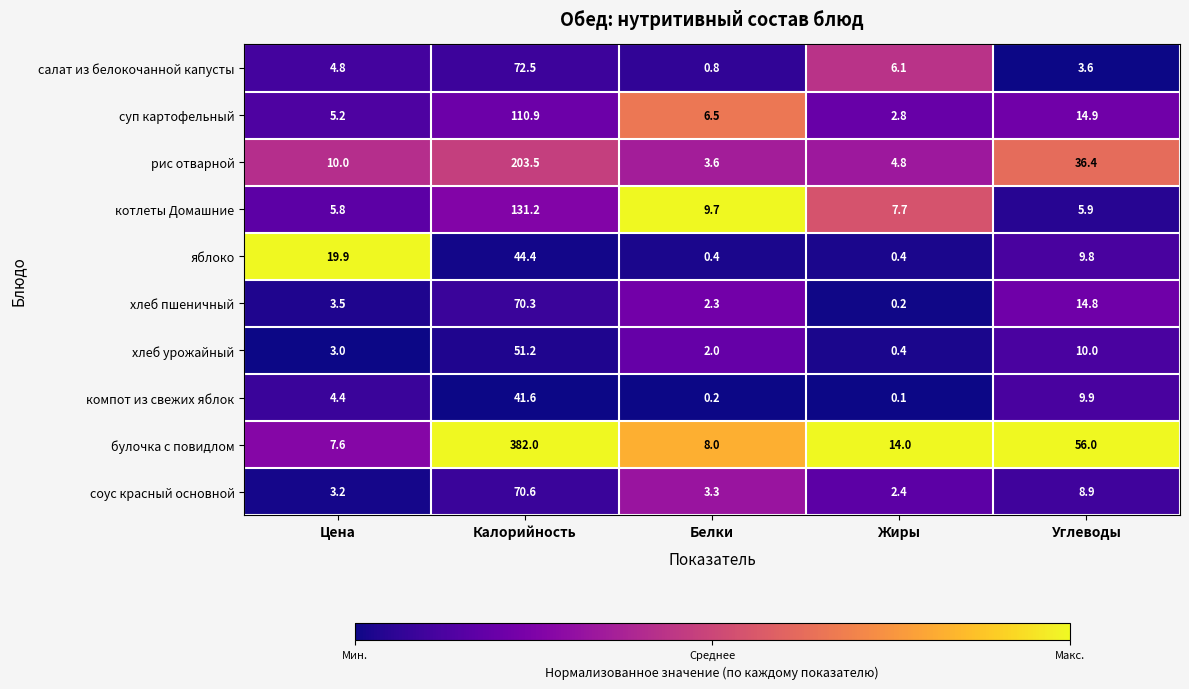

Which label corresponds to the smallest value in the chart?

Жиры